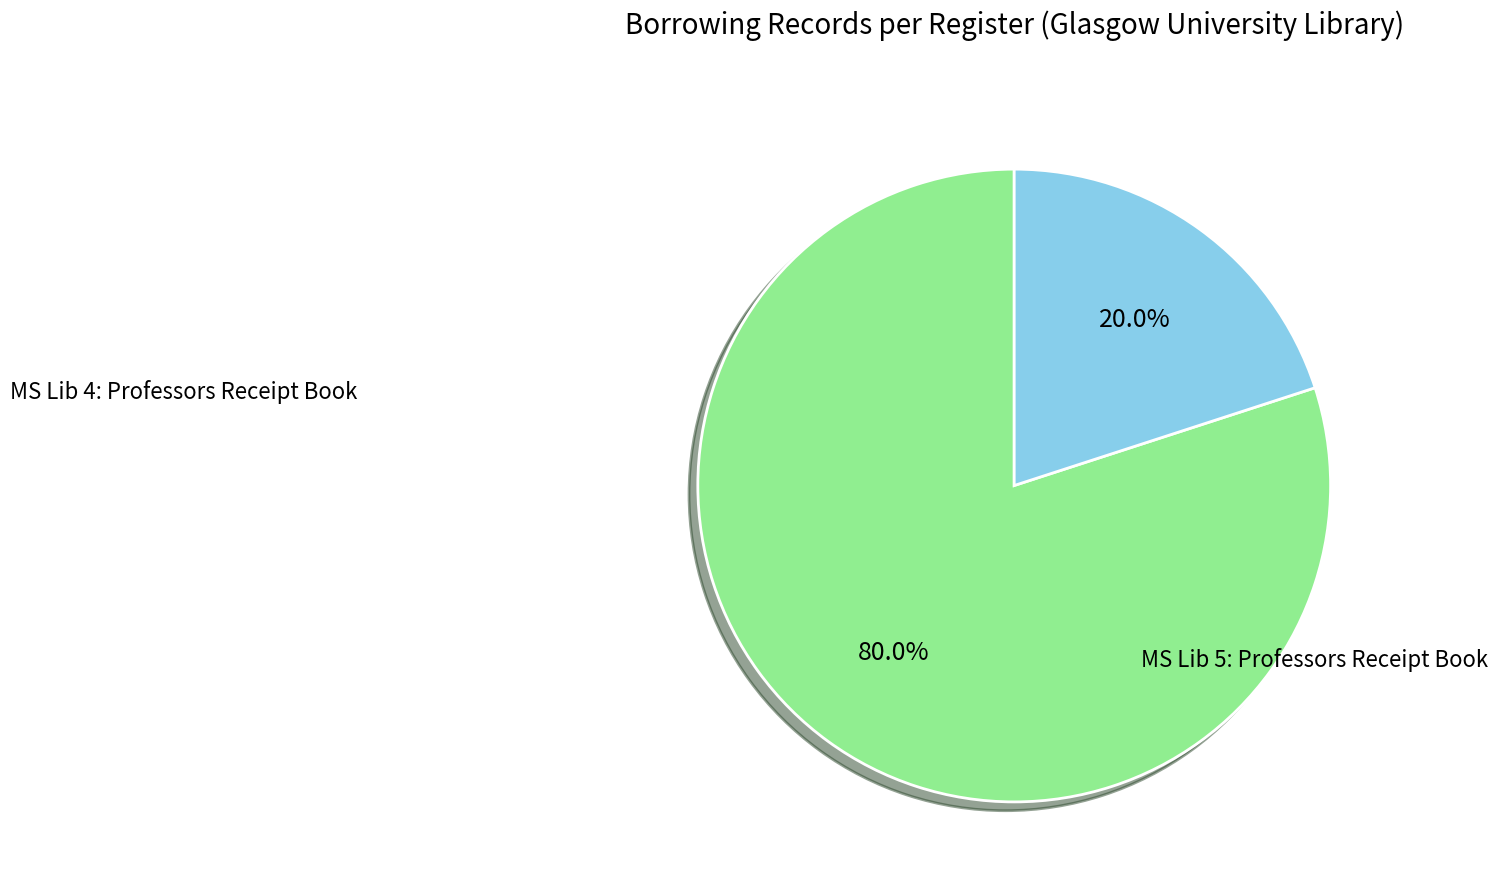

What is the largest slice in the pie chart?

MS Lib 4: Professors Receipt Book